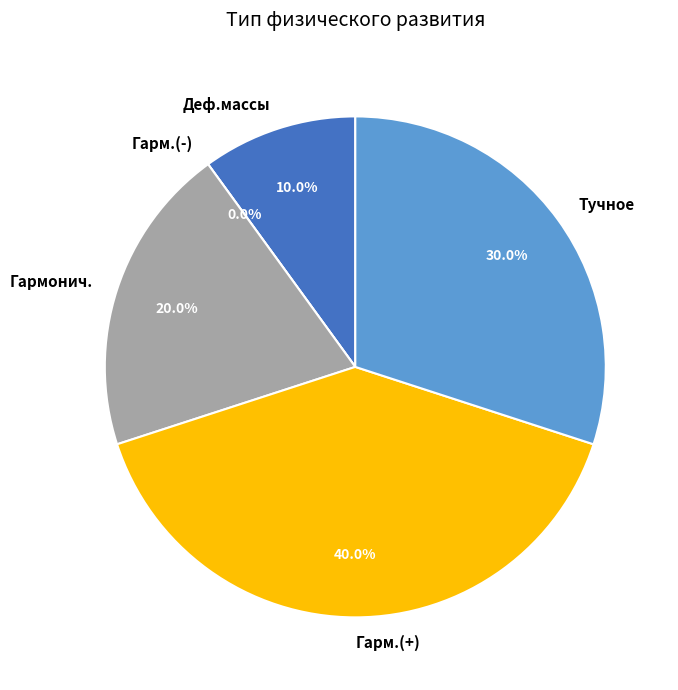

Is it true that Гарм.(+) is 40% of the pie?

True